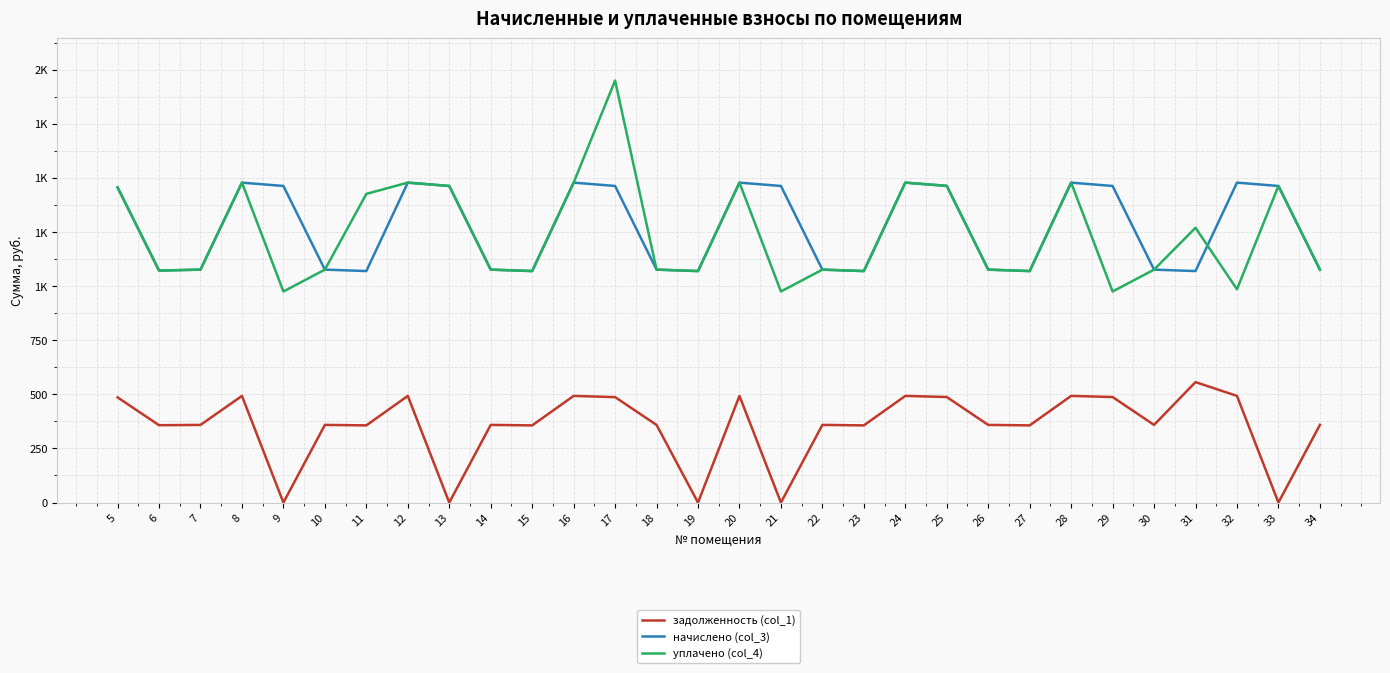

What is the average value of the начислено (col_3) series?

1271.2